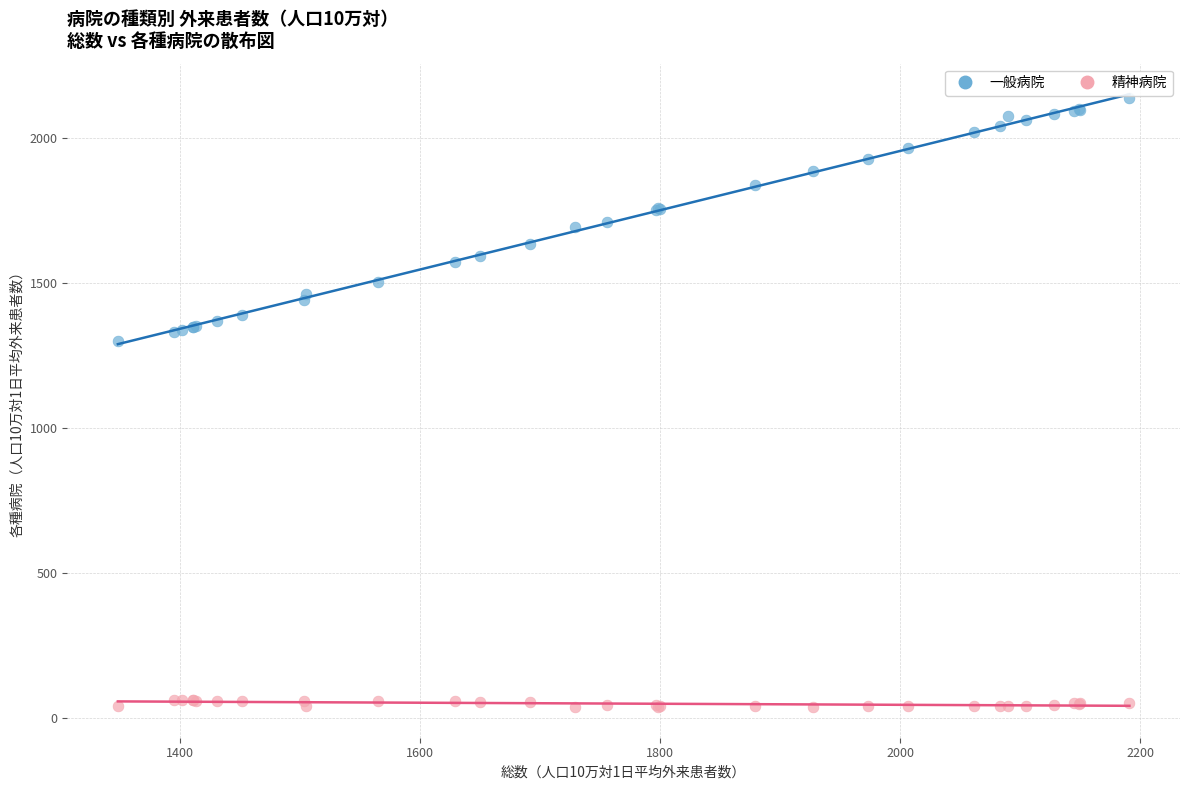

Across all series, what Y value is closest to 1087?

1301.0